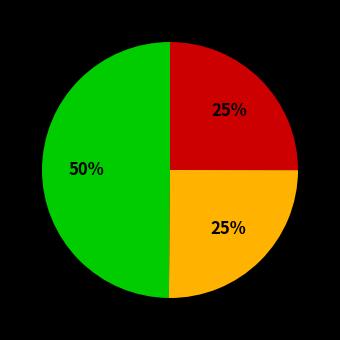

Is there a majority slice in this chart?

No